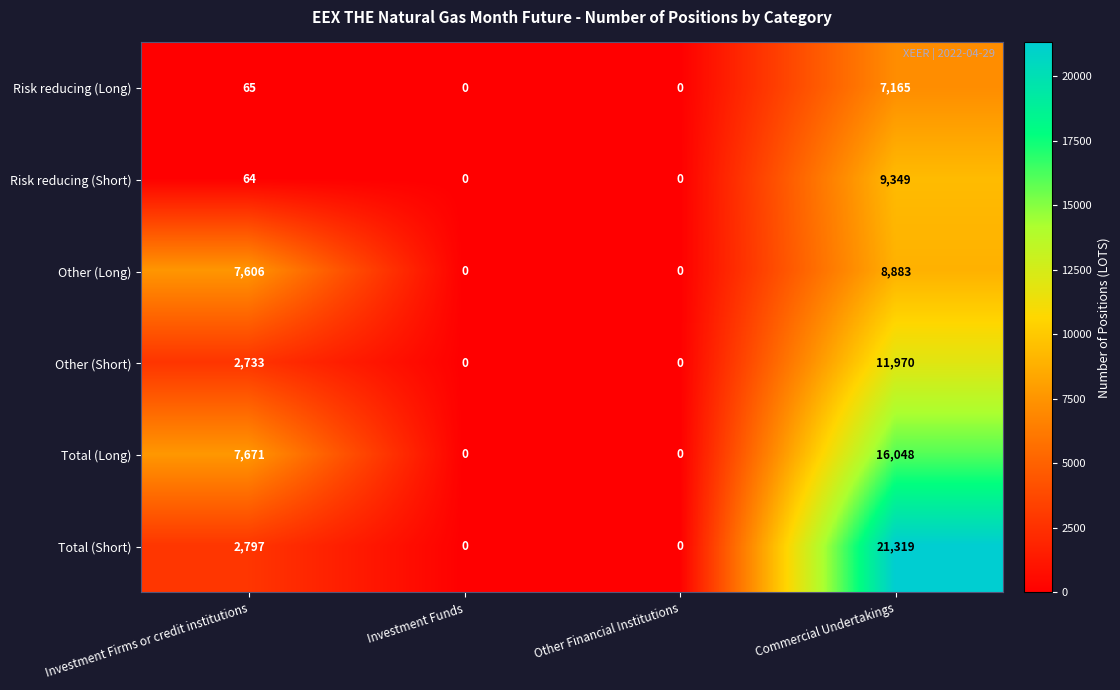

Count the Total (Long) values in the range 0 to 16048.

4